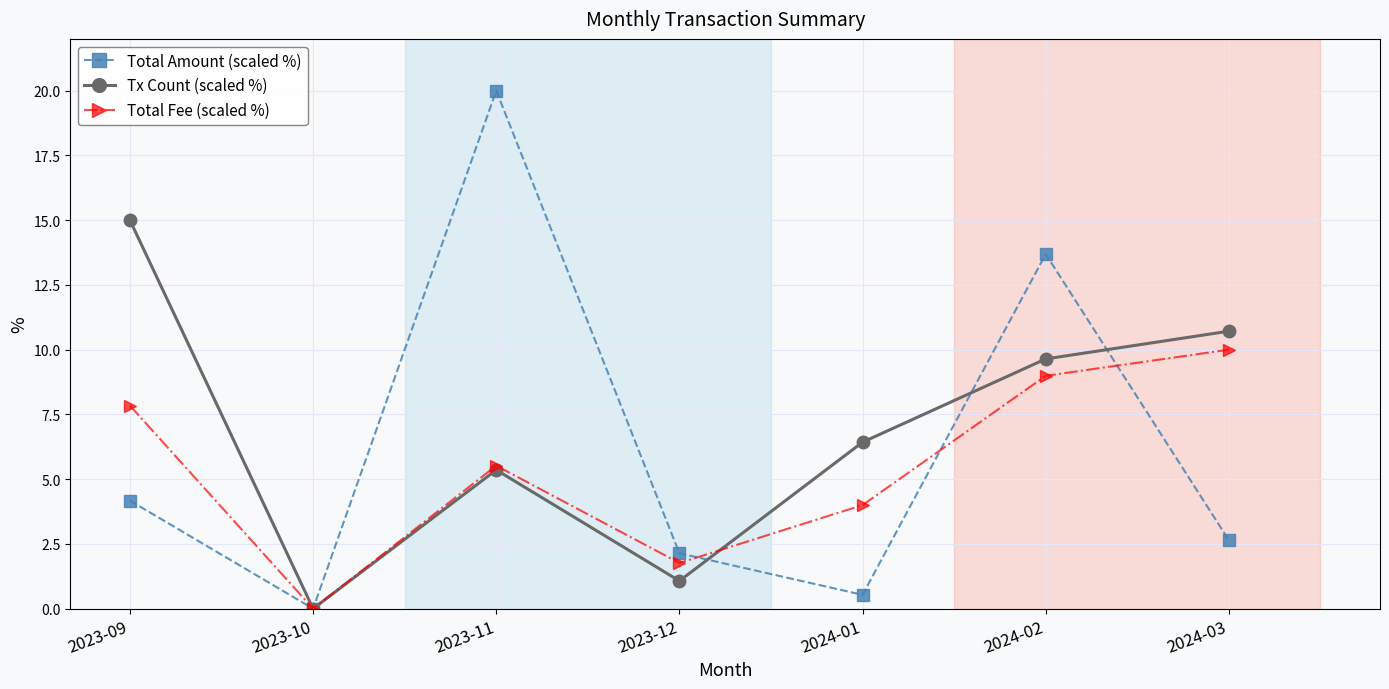

Which label corresponds to the largest value in the chart?

2023-11